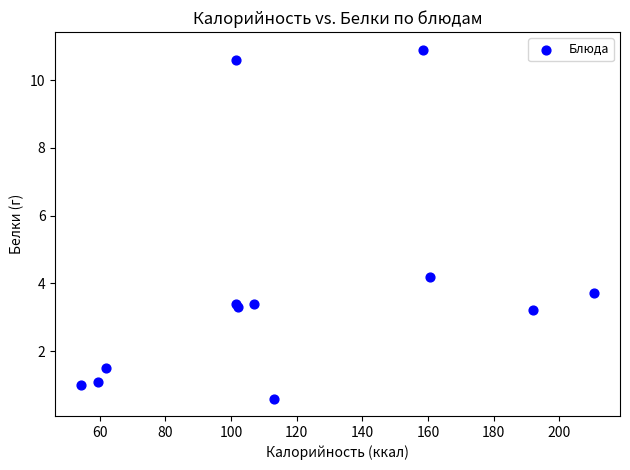

What Y value in the scatter plot is closest to 5?

4.2